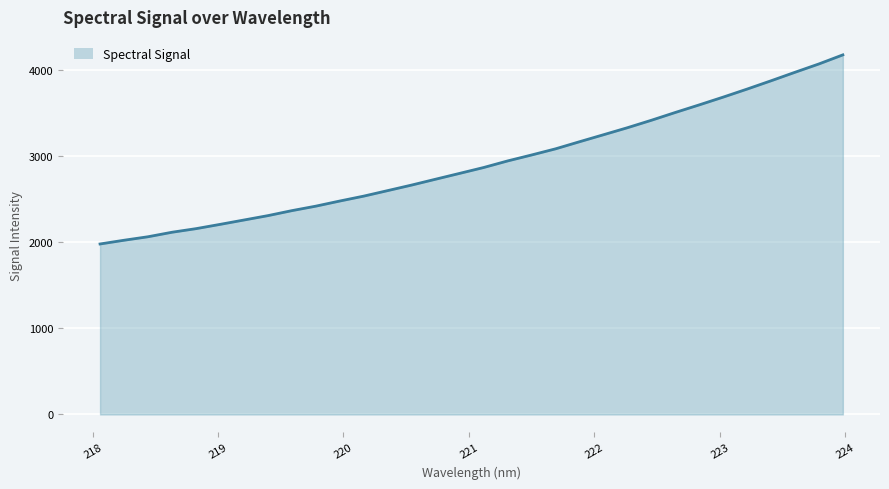

What is the maximum value shown in the chart?

4178.1